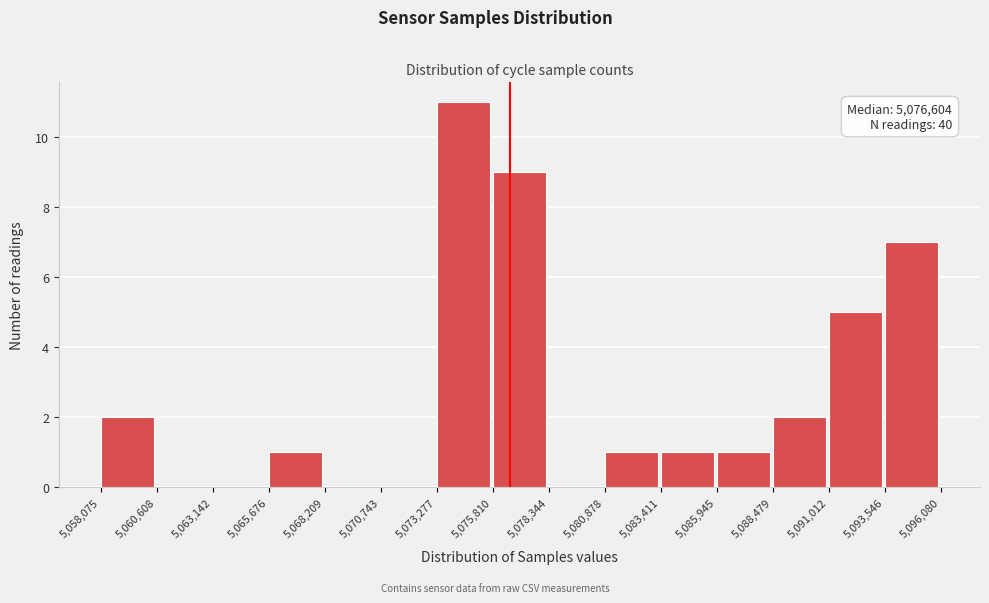

Over which range of the x-axis is the bar tallest?

5,073,277 to 5,075,810